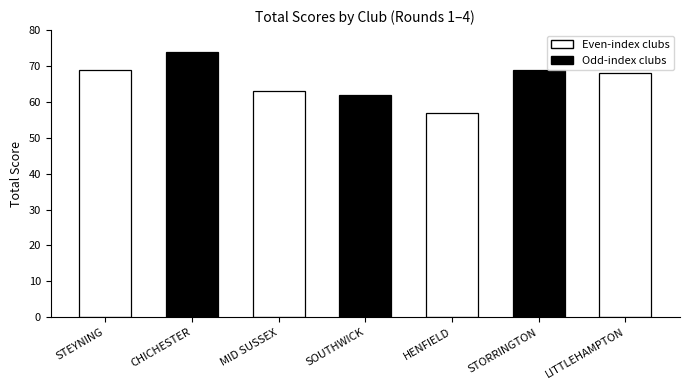

What is the value of the 6th bar from the left?

69